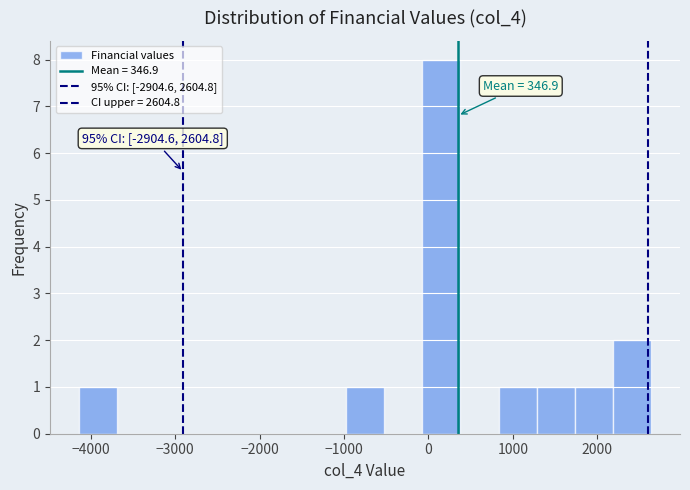

Which range on the x-axis has the tallest bar?

-100 to 400